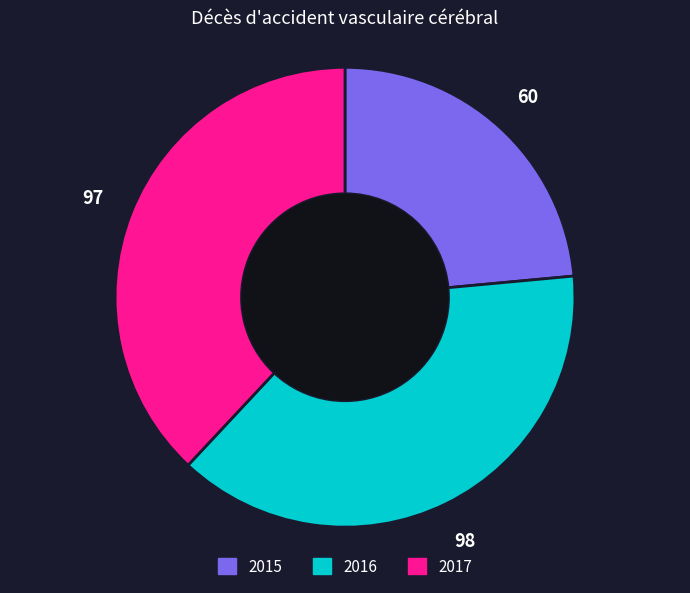

Does 2015 represent more than half of the total?

No